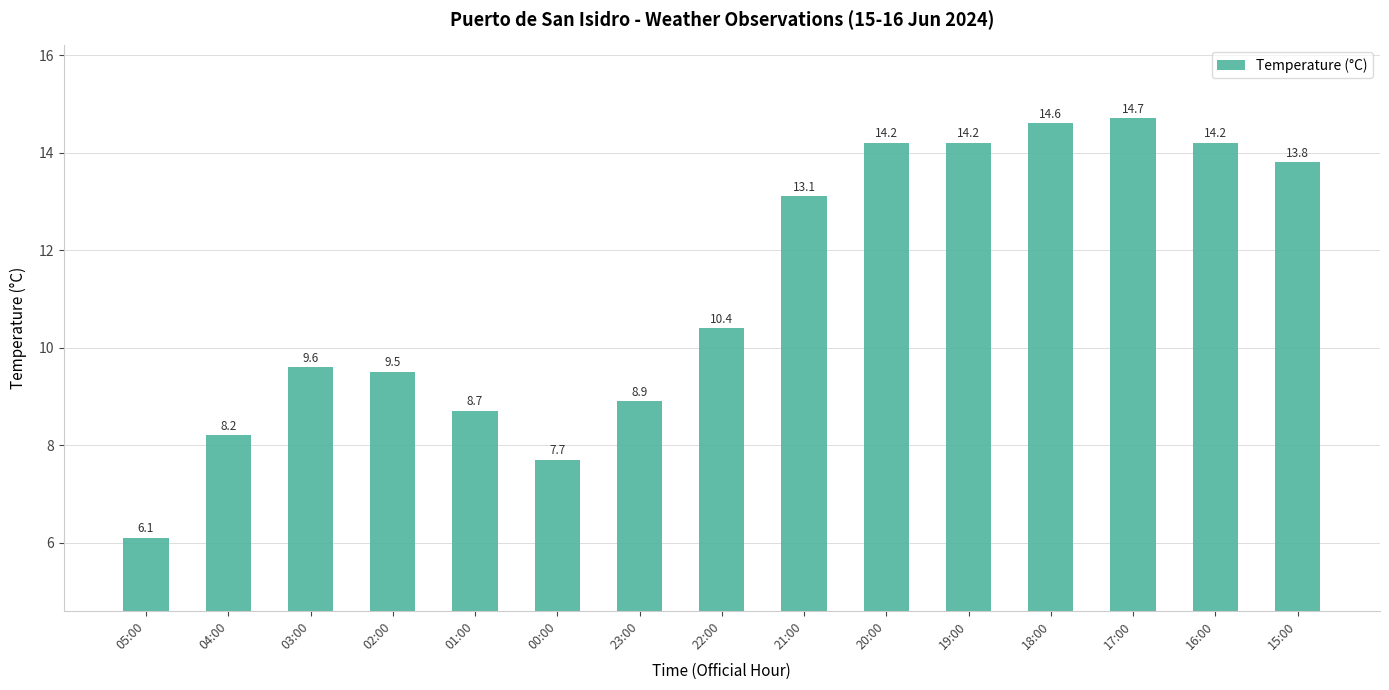

At which label is the value closest to 10?

03:00